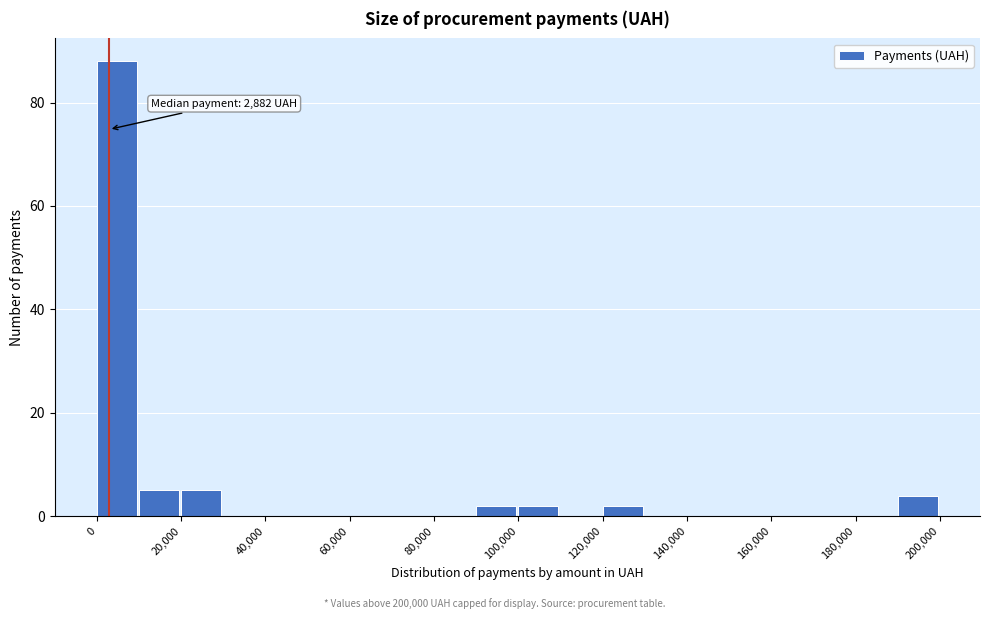

Over which range of the x-axis is the bar tallest?

0 to 10000